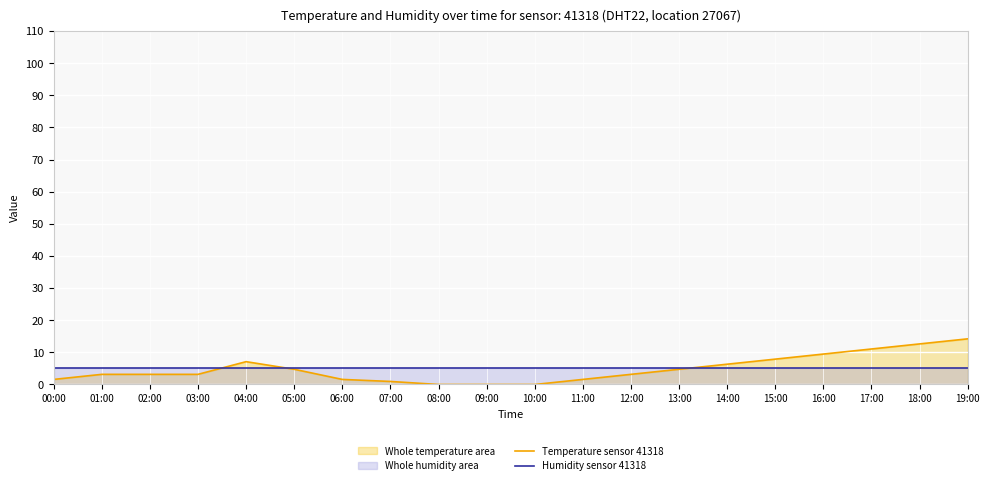

The Temperature sensor 41318 series shows 0.7 at 11:00. True or false?

False